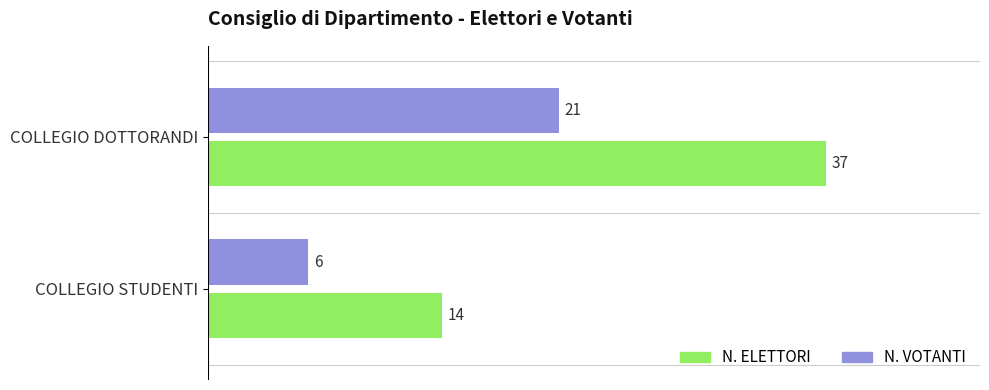

Rank the series at COLLEGIO DOTTORANDI from highest to lowest value.

N. ELETTORI, N. VOTANTI